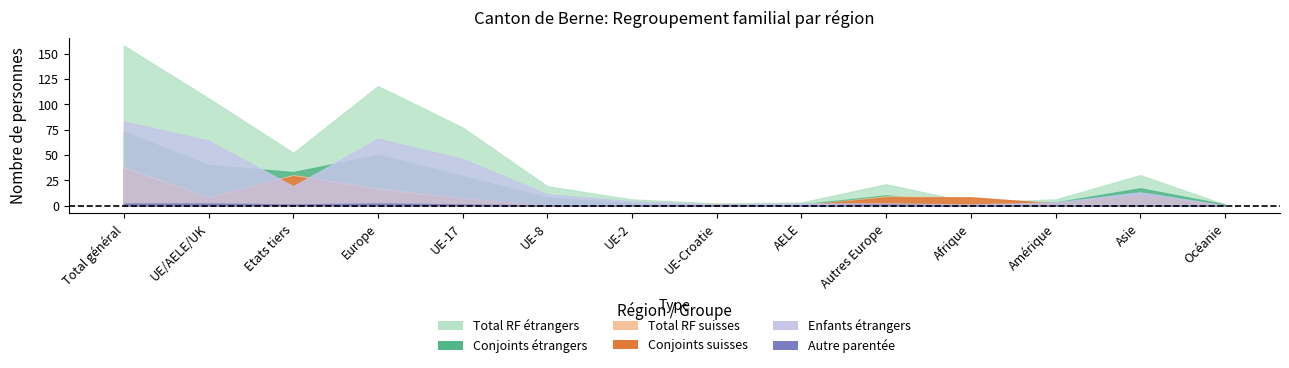

Which series has the largest range (max minus min)?

Total_rf_etrangers